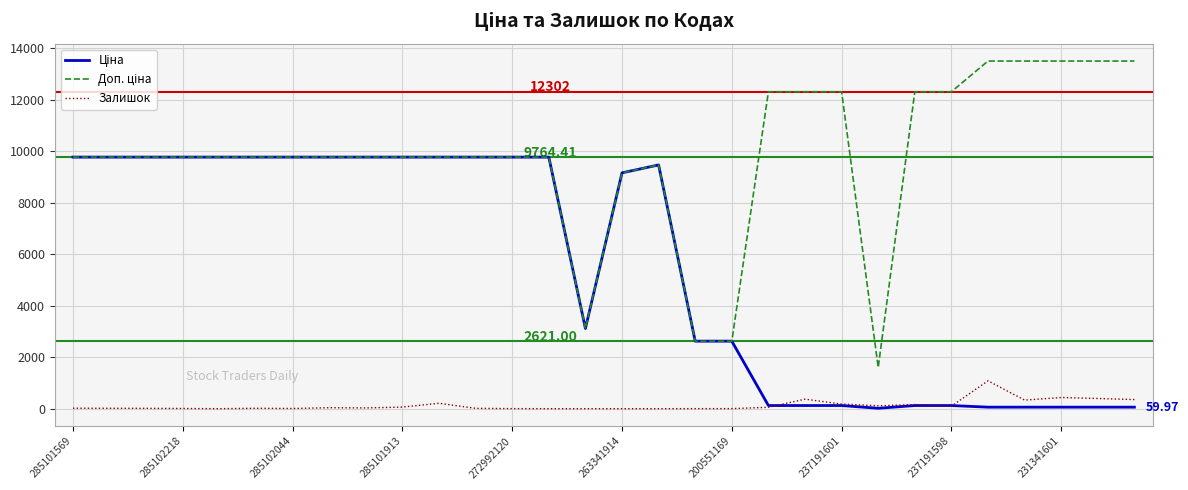

What is the total value across all series at 263341914?

18308.9